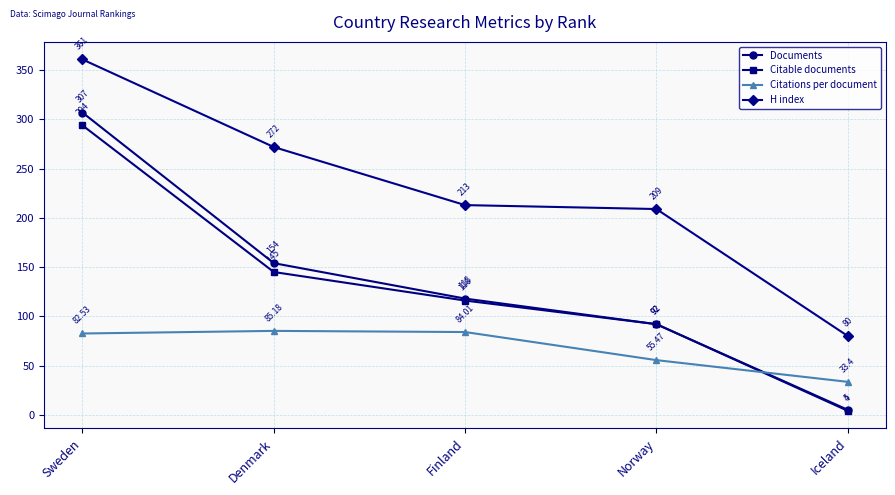

Which series changed the most between Denmark and Iceland?

H index